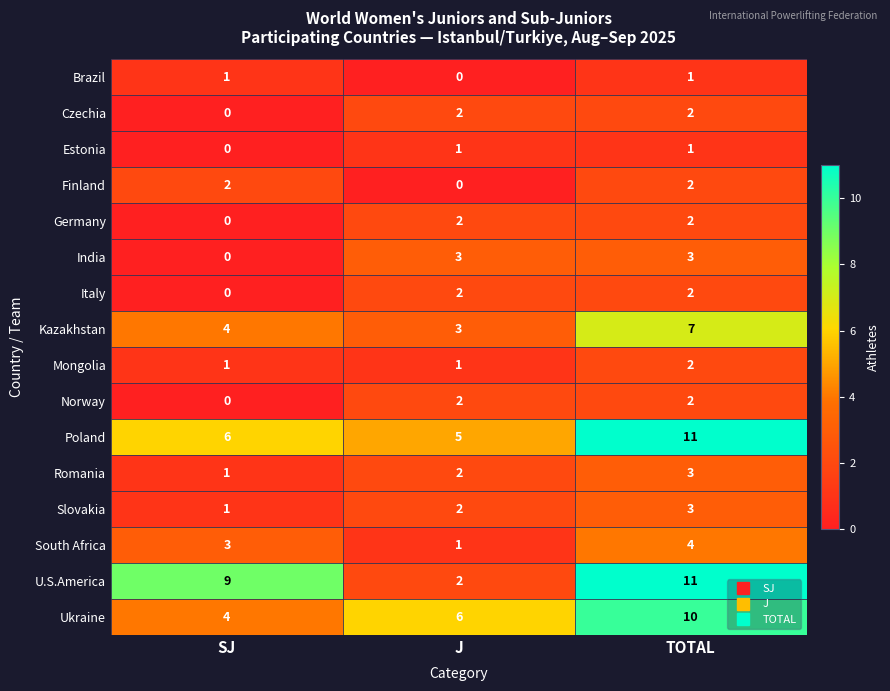

At how many categories does at least one series exceed 4?

3